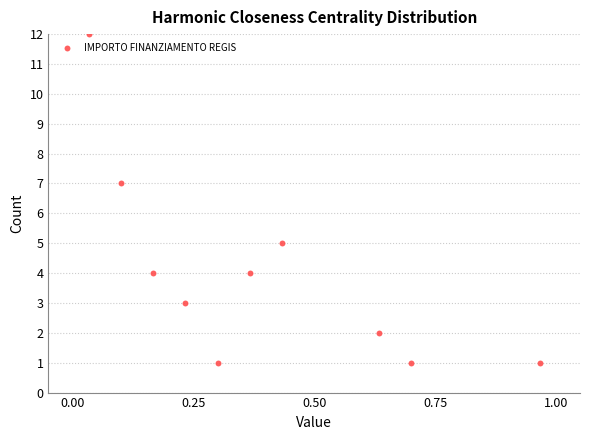

What is the average Y value?

4